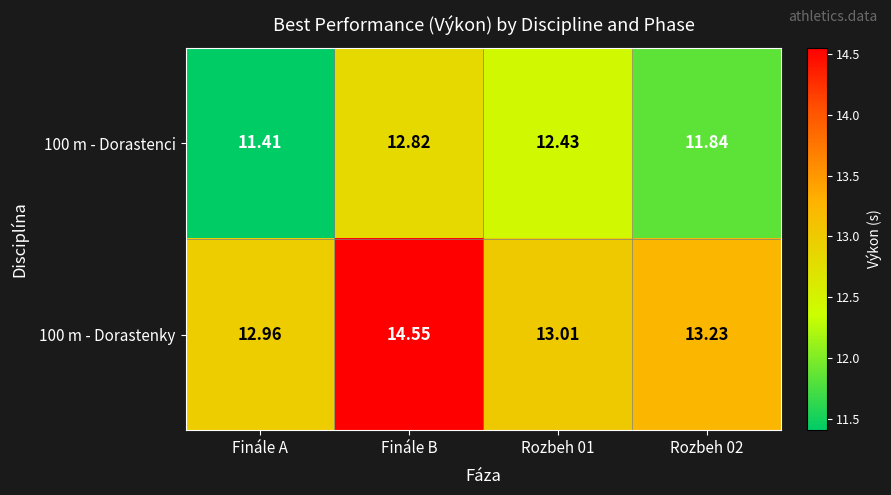

What is the maximum value shown in the chart?

14.6